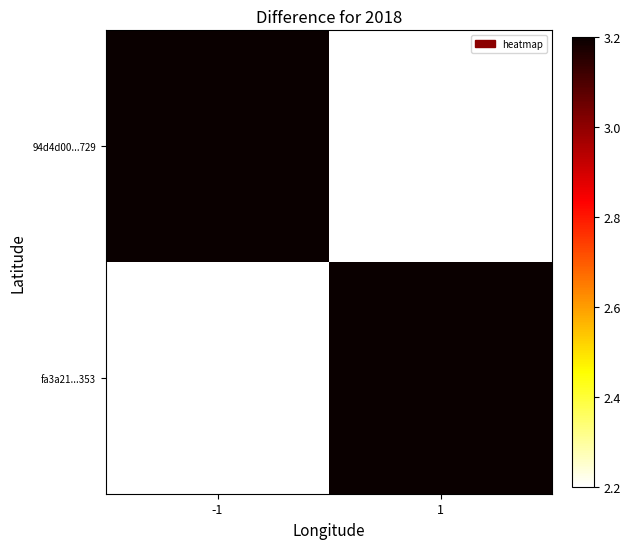

Between 1 and -1, which is larger?

-1